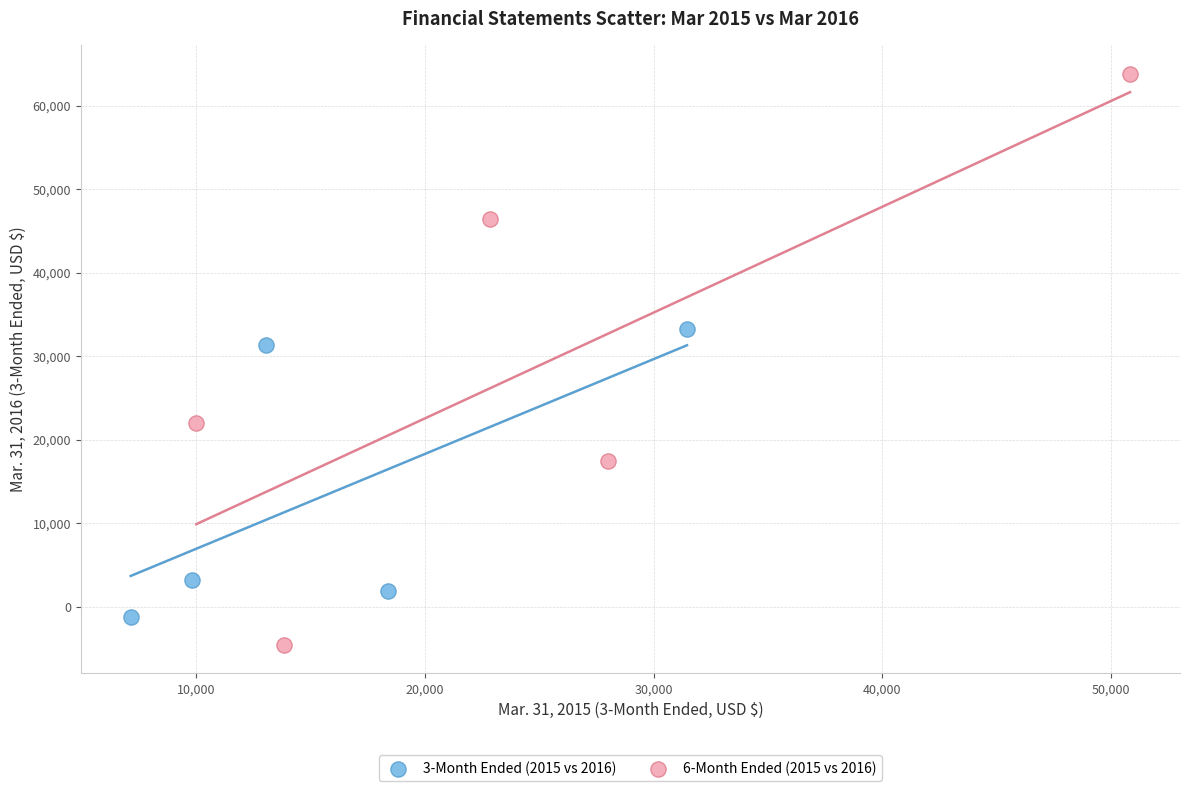

Which series reaches the maximum Y coordinate?

6-Month Ended (2015 vs 2016)